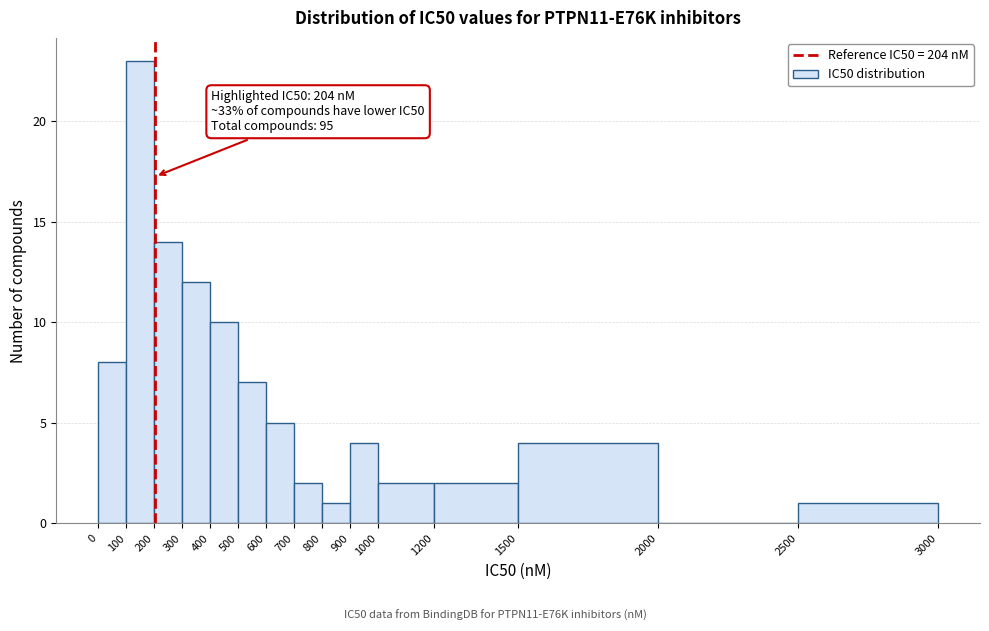

Which range on the x-axis has the tallest bar?

100 to 200